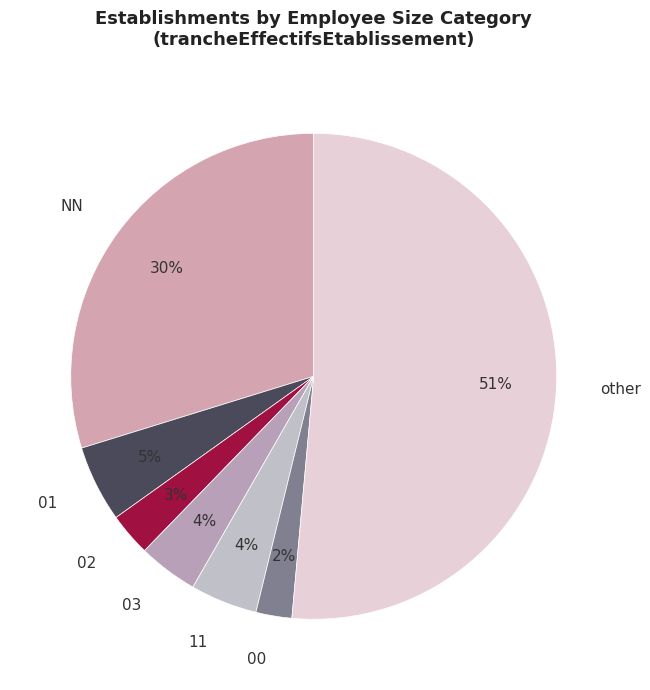

To the nearest percent, what is the difference between the largest and smallest slice percentages?

49%